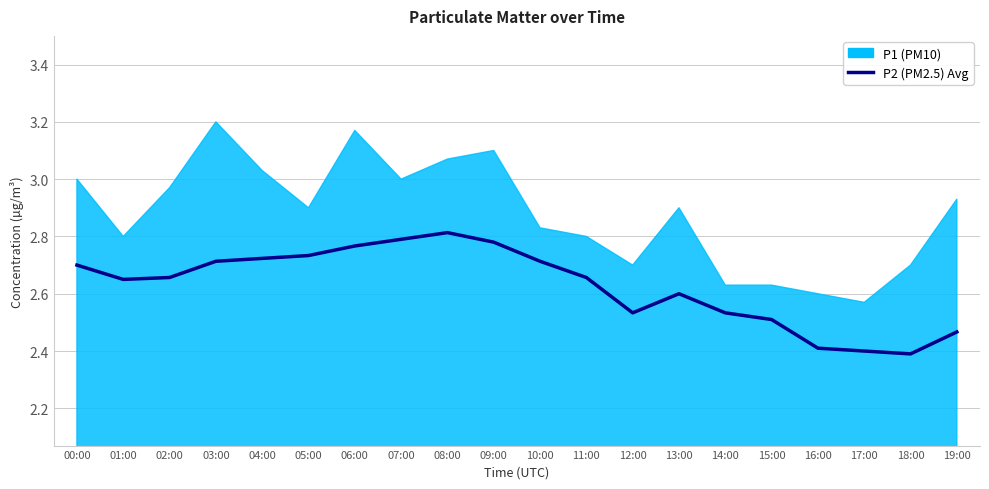

Is it true that the value at 16:00 is 2.4?

True